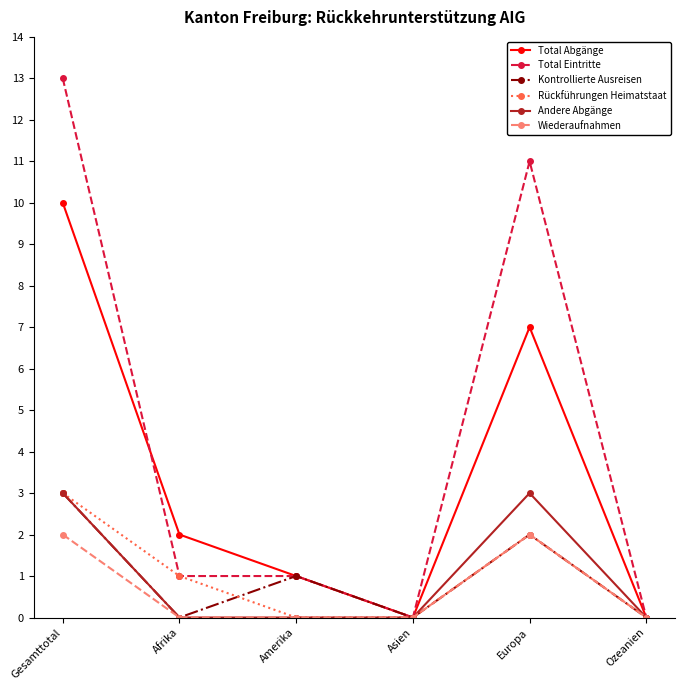

What is the highest value of the Total Eintritte series?

13